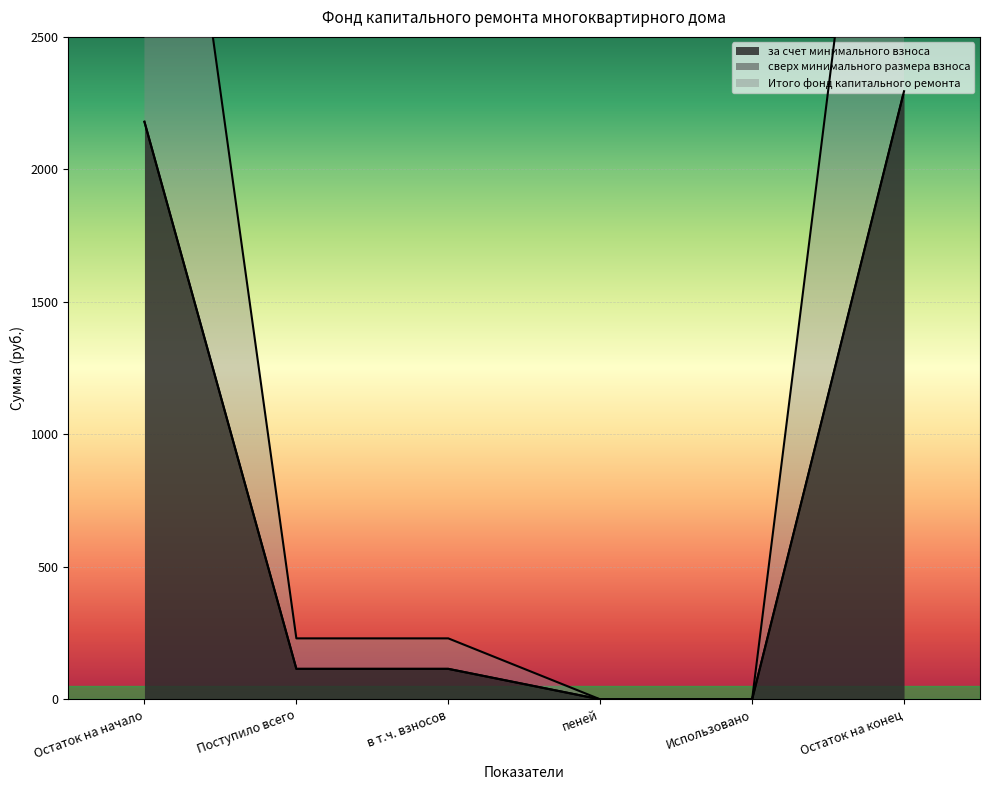

What is the difference between the за счет минимального взноса values at Использовано and Остаток на начало?

2179.8